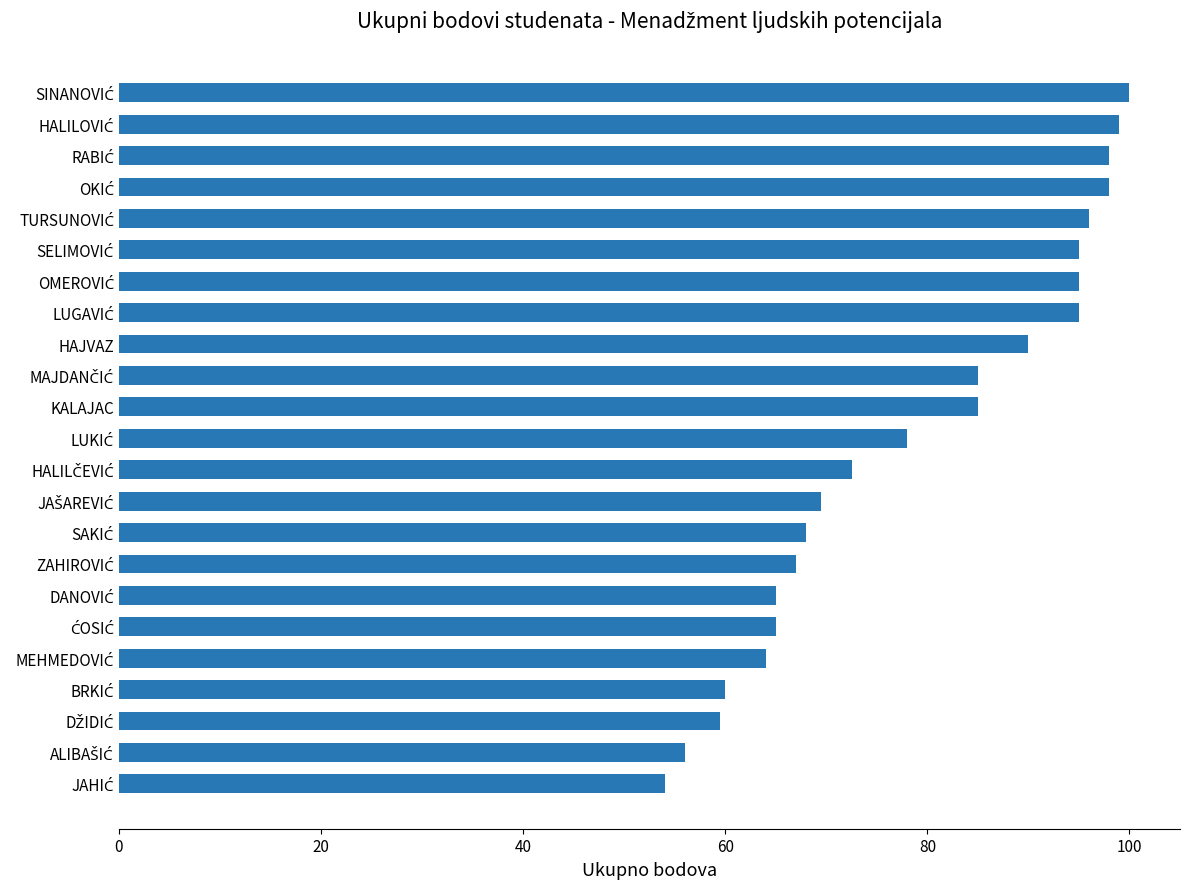

What value does the data have at HAJVAZ?

90.0